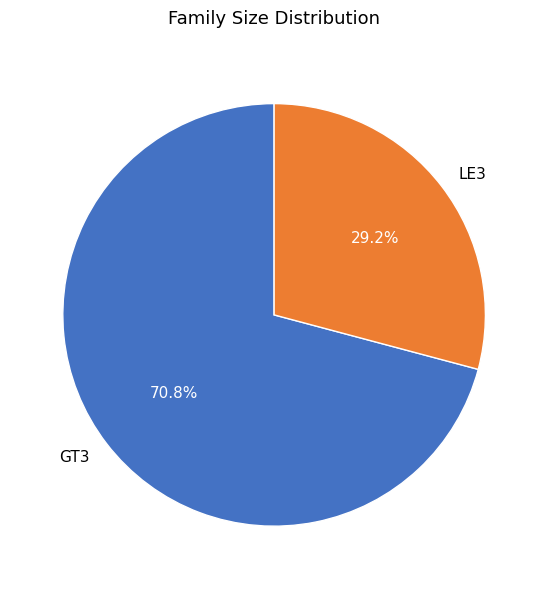

How many segments does this pie chart have?

2